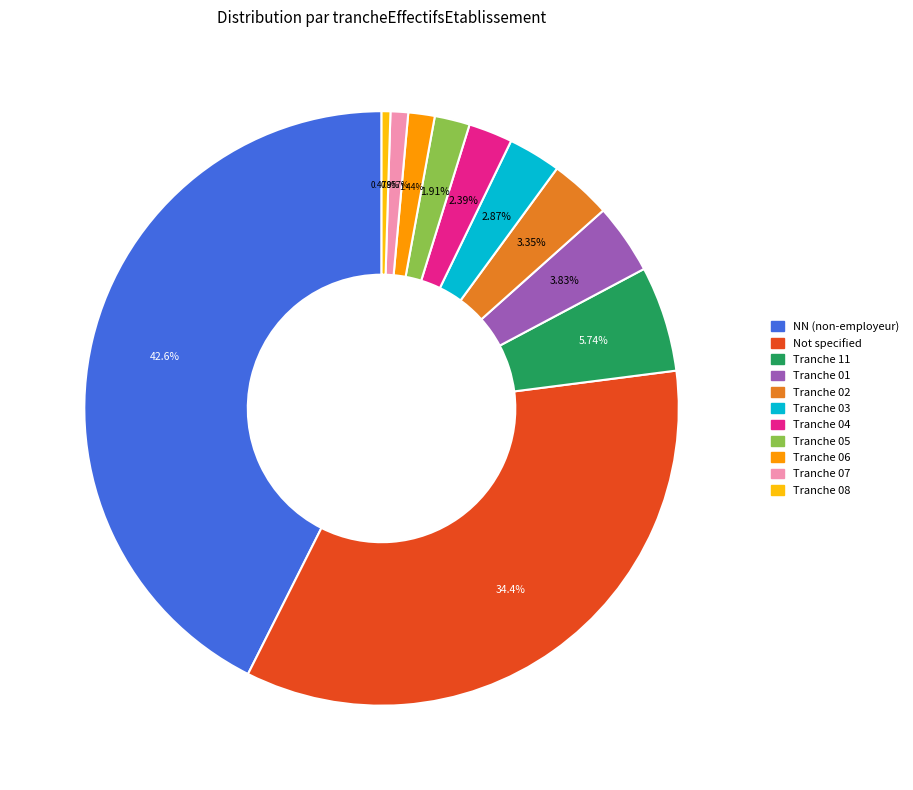

Does any single category account for the majority?

No